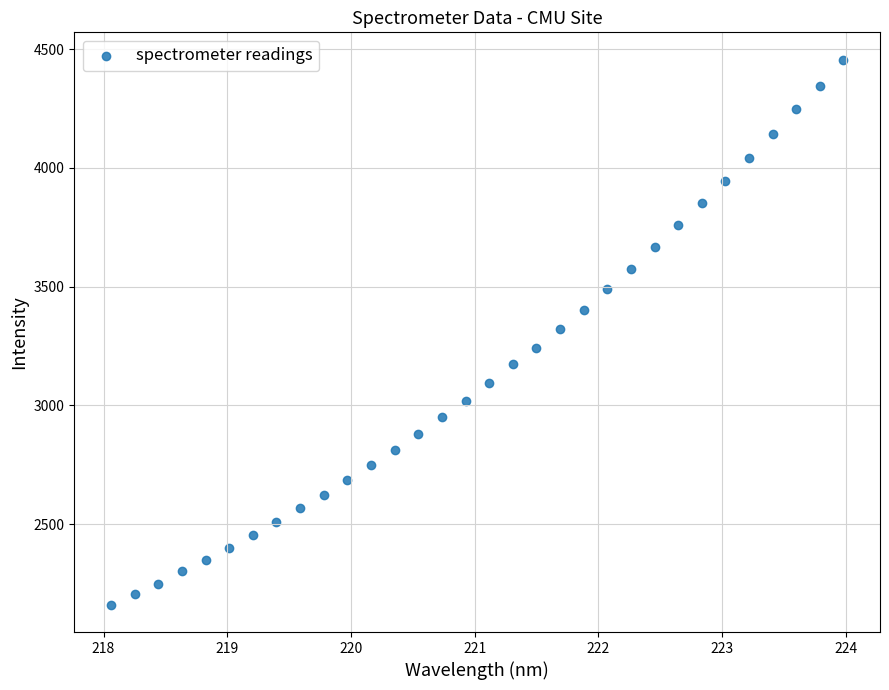

What is the range of Y values (max minus min)?

2295.4